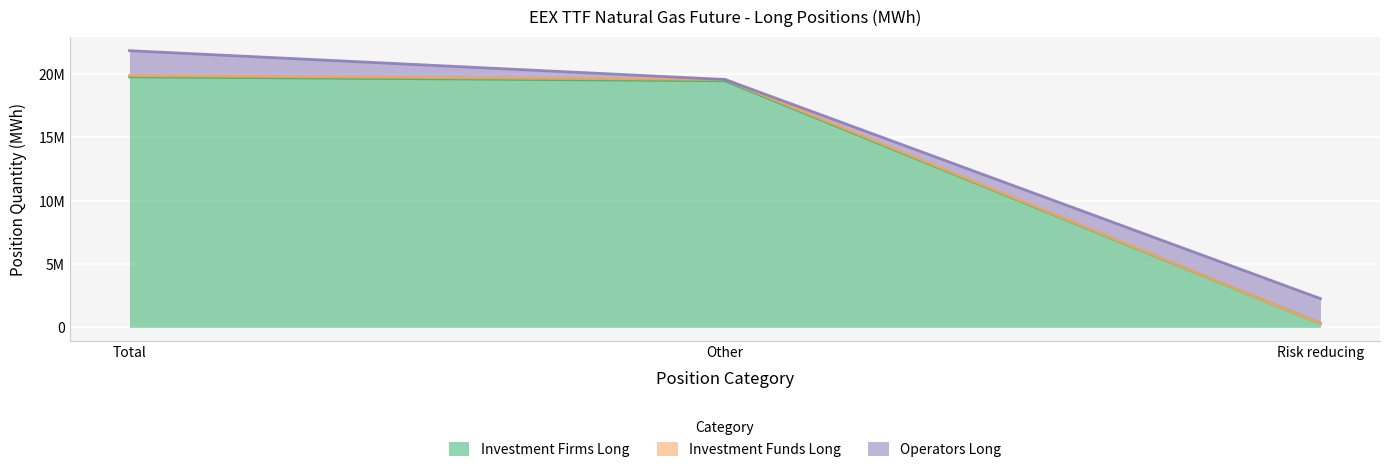

Is it true that Investment Funds Long equals 4125275 at Total?

False